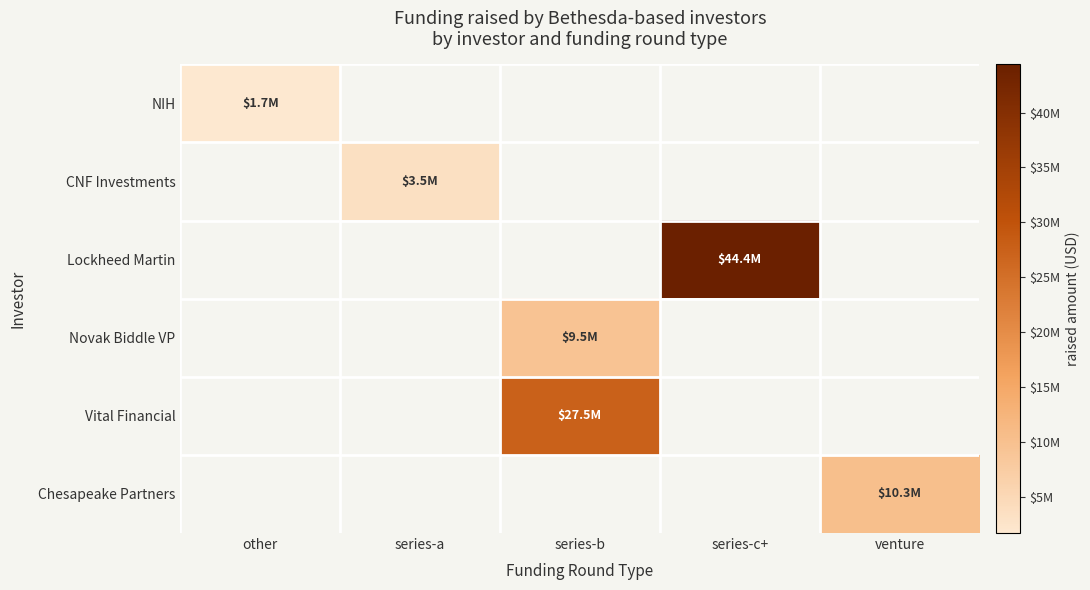

Reading right to left, transcribe all the data shown in this chart.

NIH: venture=0	series-c+=0	series-b=0	series-a=0	other=1700000
CNF Investments: venture=0	series-c+=0	series-b=0	series-a=3500000	other=0
Lockheed Martin: venture=0	series-c+=44400000	series-b=0	series-a=0	other=0
Novak Biddle VP: venture=0	series-c+=0	series-b=9500000	series-a=0	other=0
Vital Financial: venture=0	series-c+=0	series-b=27500000	series-a=0	other=0
Chesapeake Partners: venture=10340000	series-c+=0	series-b=0	series-a=0	other=0